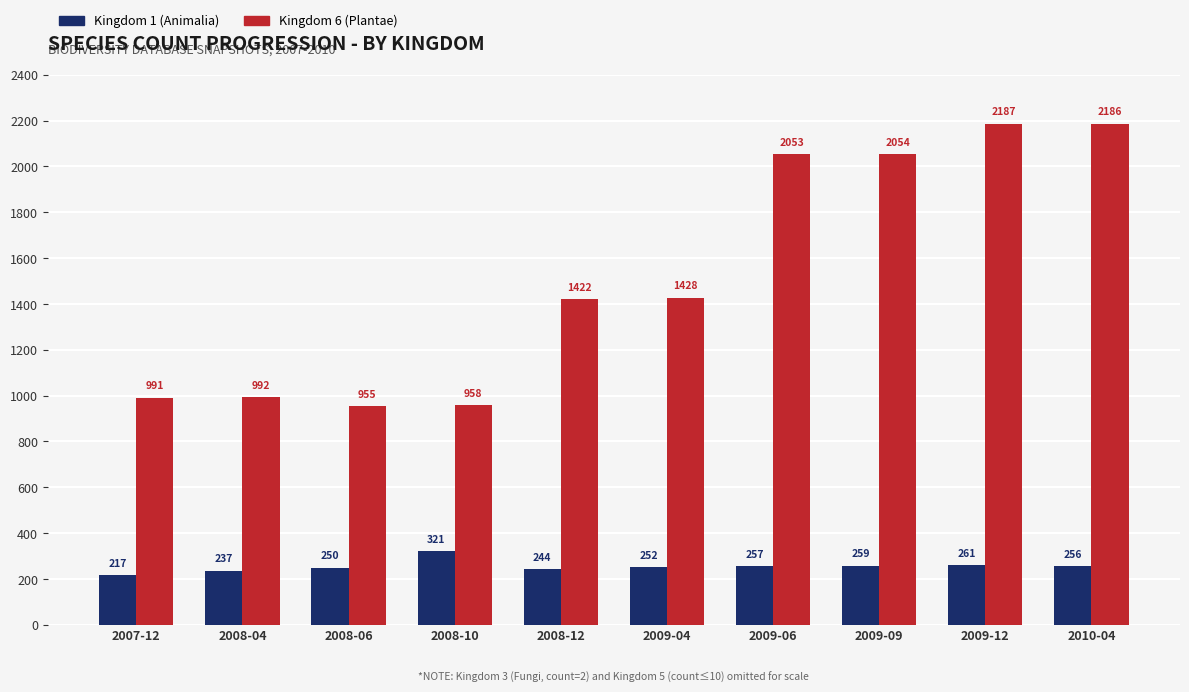

List the series in order of their peak value, highest first.

Kingdom 6 (Plantae), Kingdom 1 (Animalia)